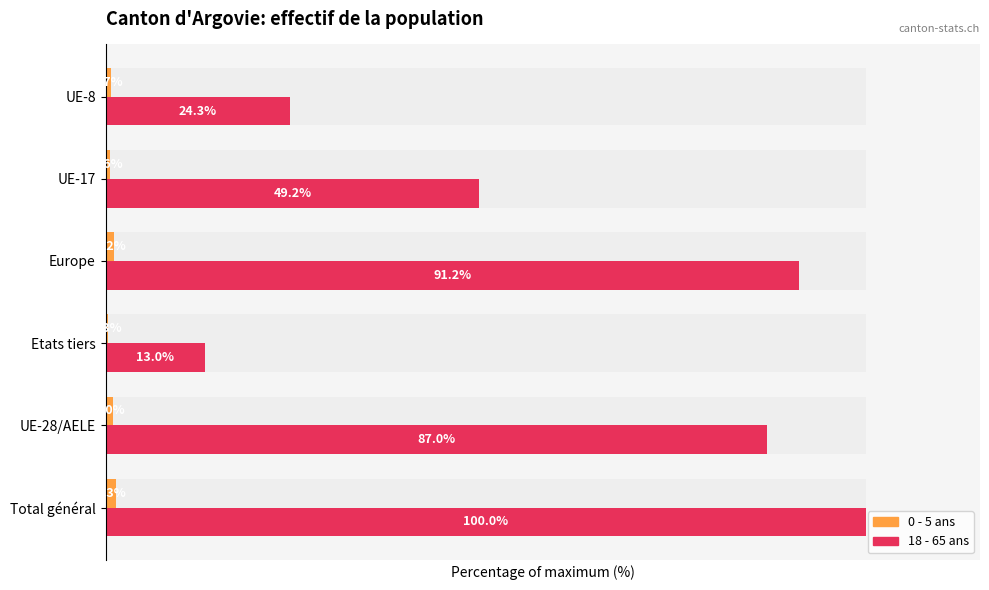

Count the number of data series in this chart.

2